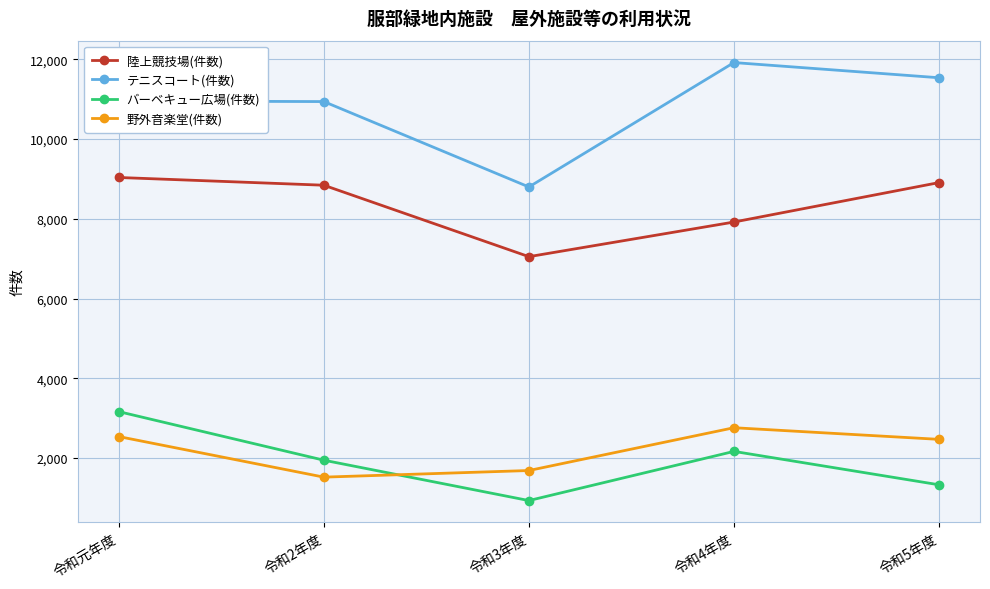

Which category has the lowest value in the テニスコート(件数) series?

令和3年度